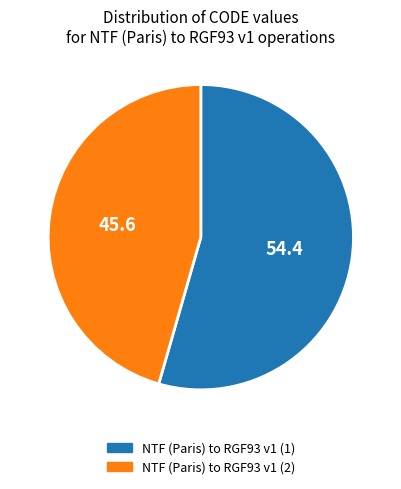

Which slice is the smallest?

NTF (Paris) to RGF93 v1 (2)